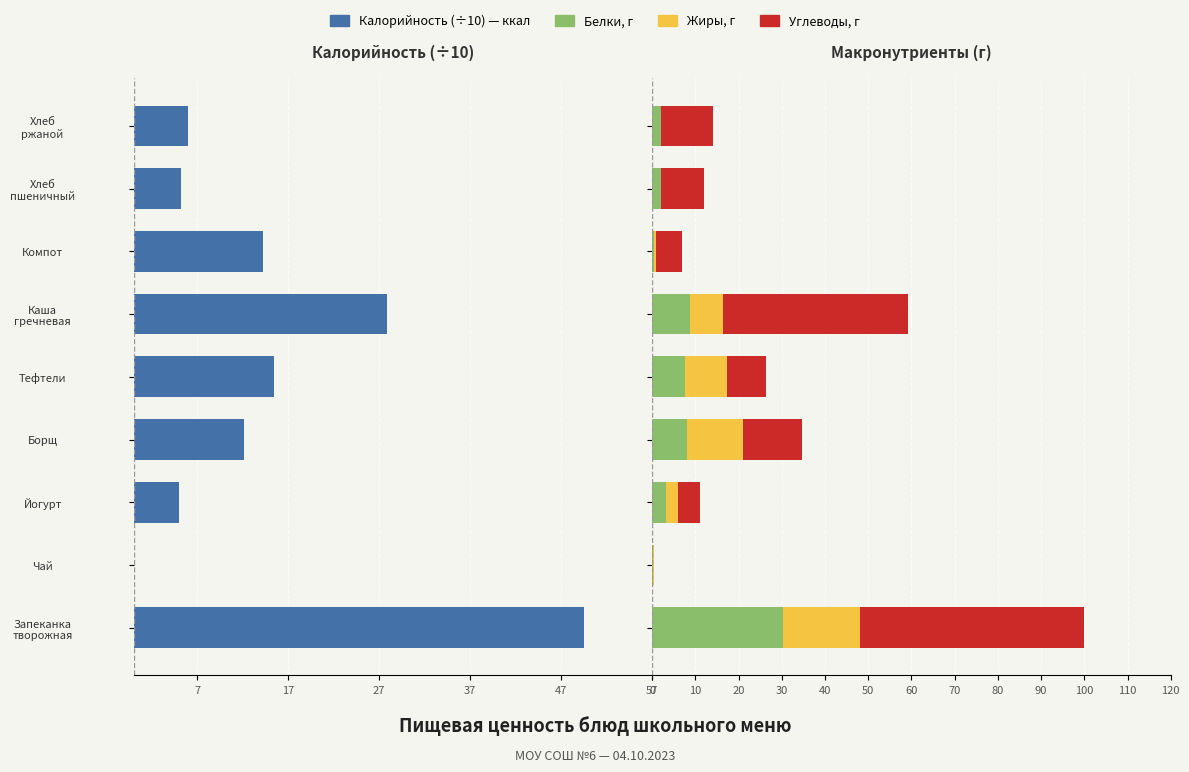

Are the bars horizontal?

Yes